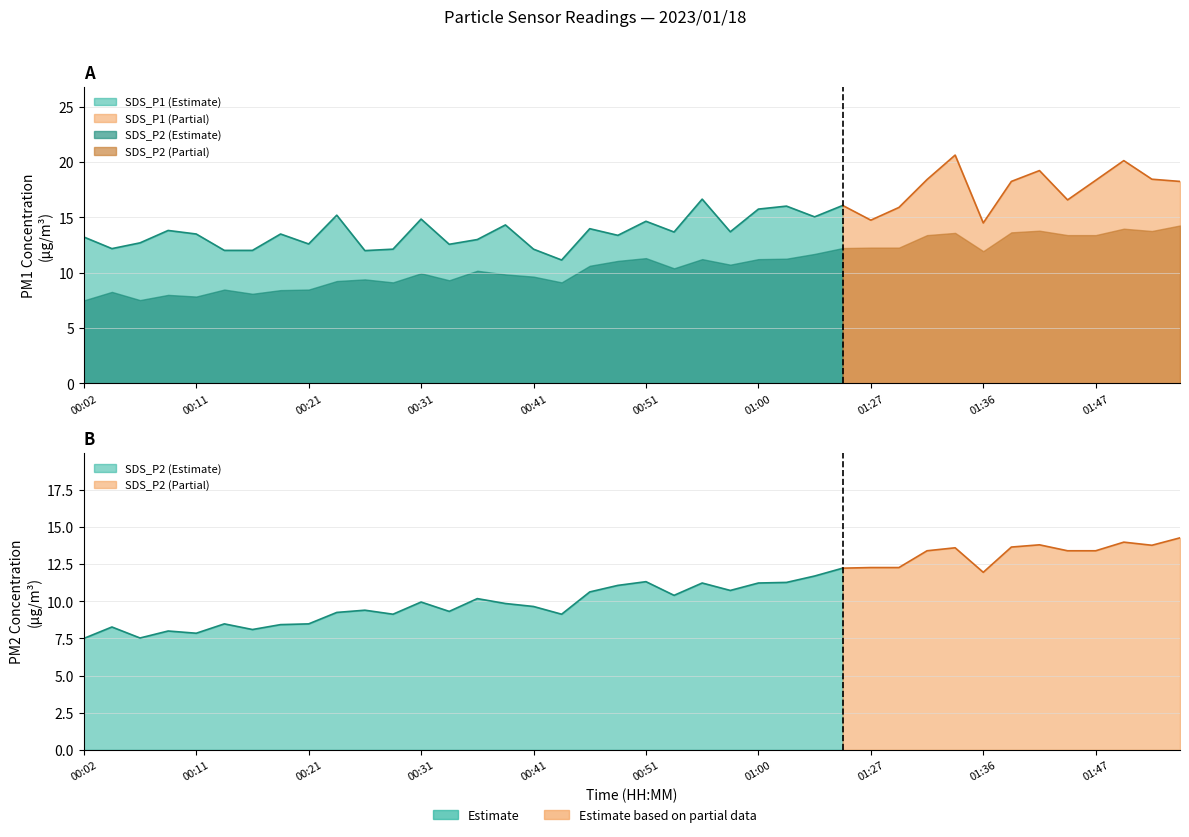

At which category is the sum across all series the highest?

01:34